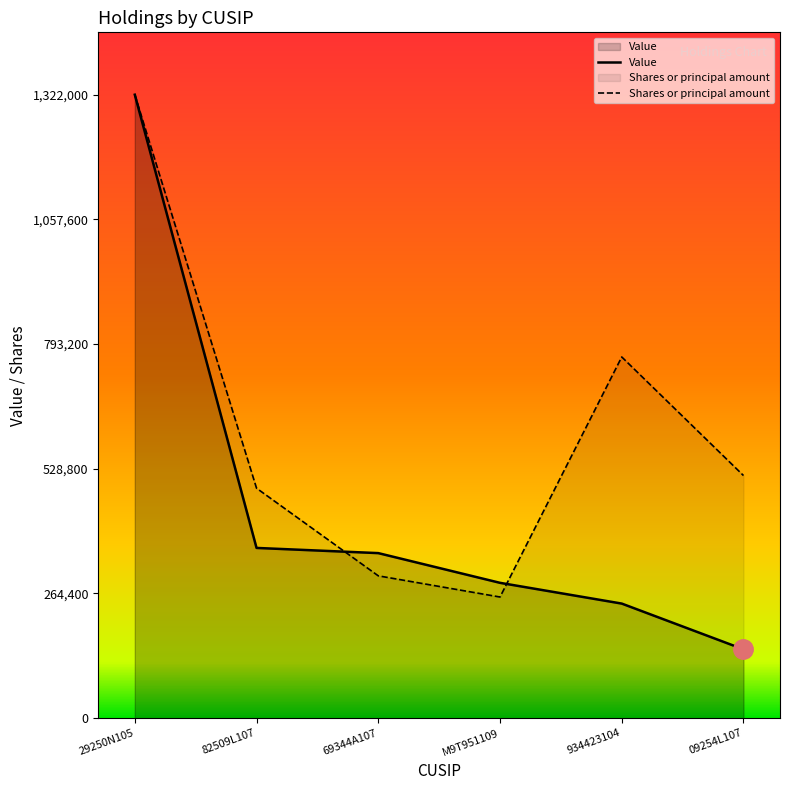

True or false: Shares or principal amount and Value intersect in this chart.

True